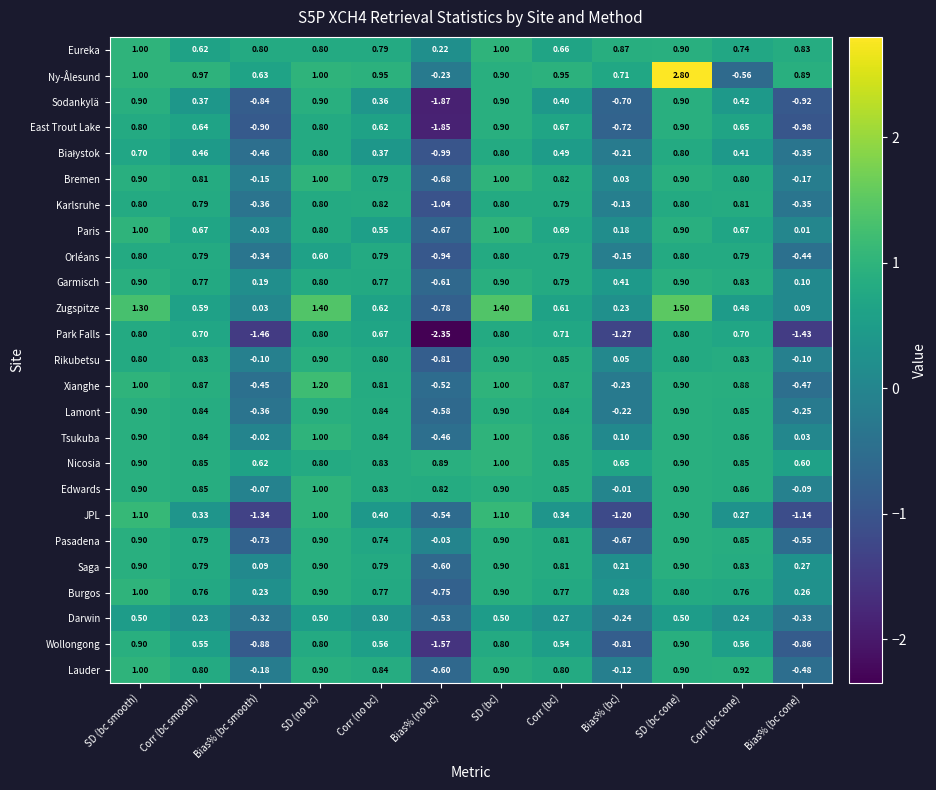

At which category does the chart reach its minimum across all series?

Bias% (no bc)